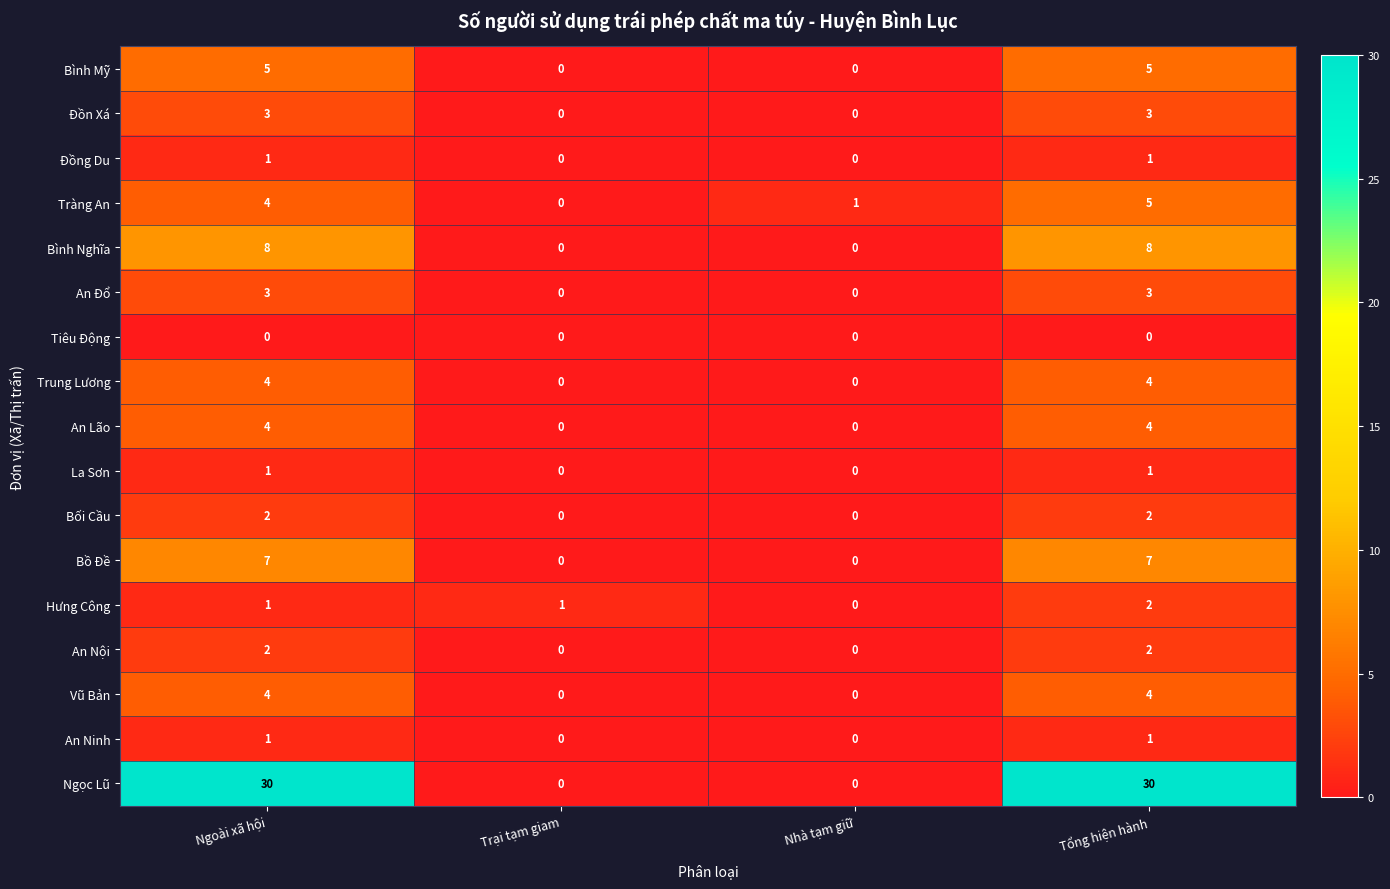

What is the highest value of the Tràng An series?

5